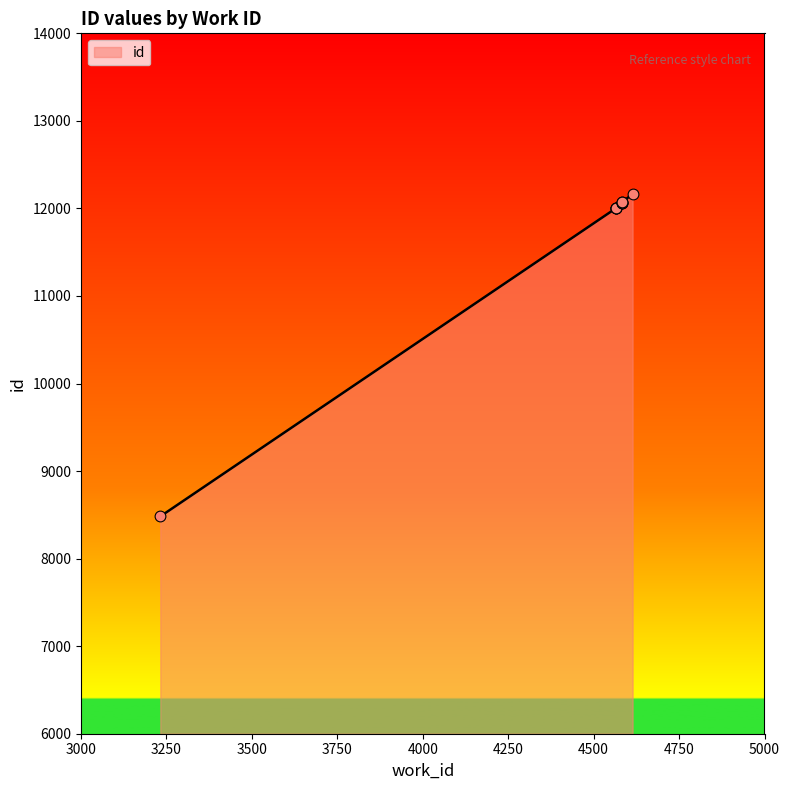

Which has a higher value, 4584 or 3232?

4584